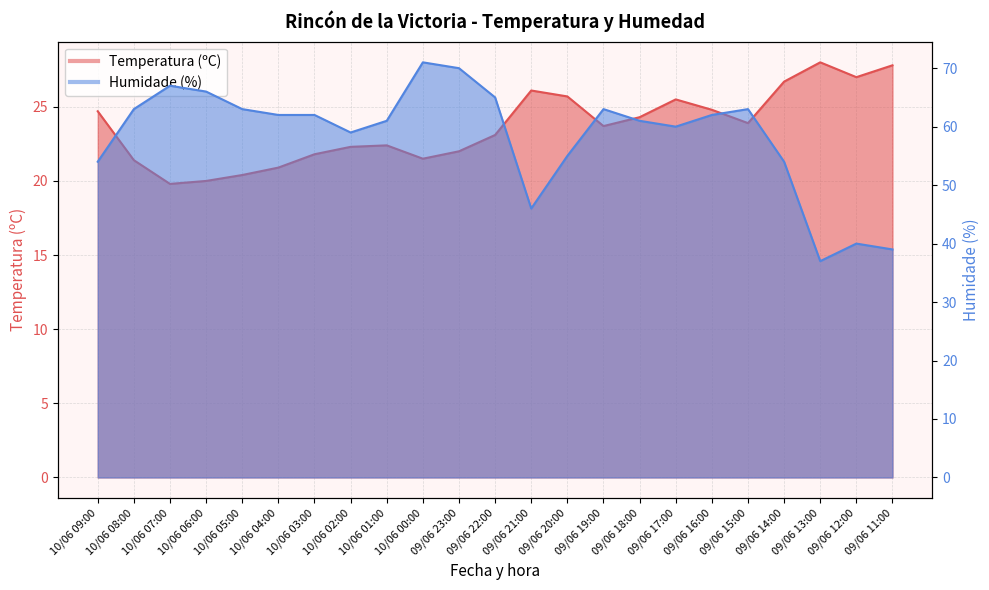

Rank the series by their average value, from highest to lowest.

Humidade (%), Temperatura (ºC)